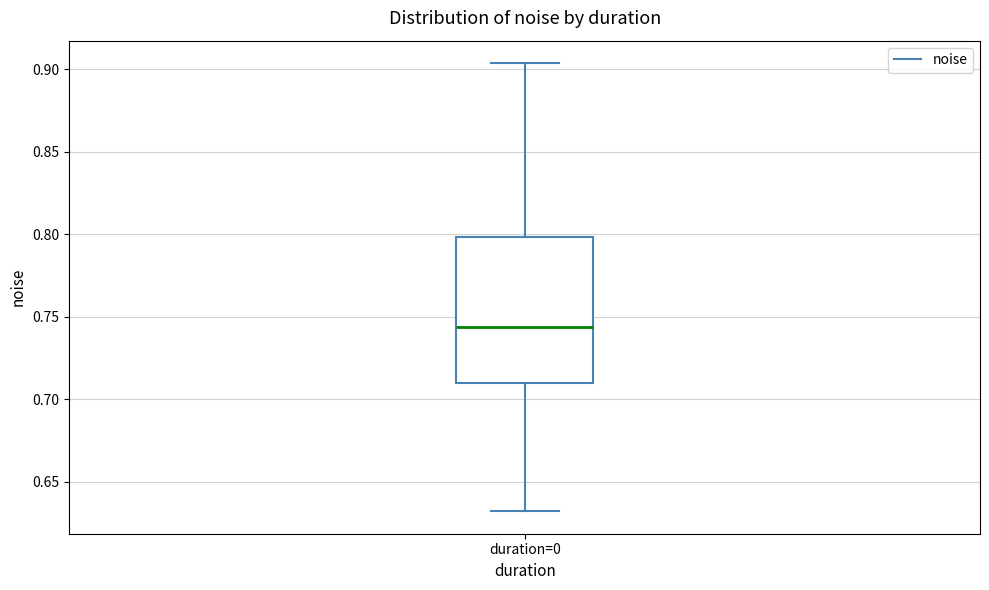

Transcribe this box plot: give where the median line is, the range the box spans, and where the two whiskers end, as read against the y-axis. The values are not printed on the chart, so give them approximately, as read against the axis.

median 0.745, box 0.710 to 0.800, whiskers 0.630 to 0.905